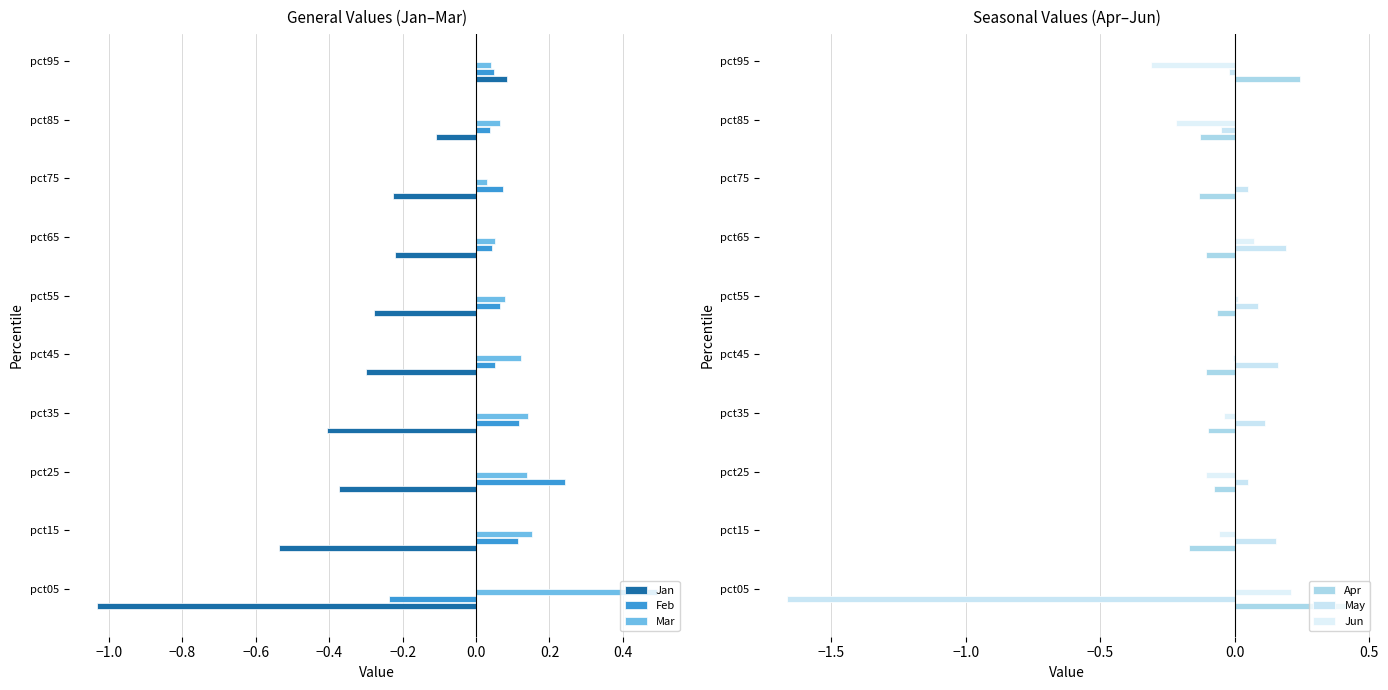

Which category has the highest value in the Feb series?

pct25